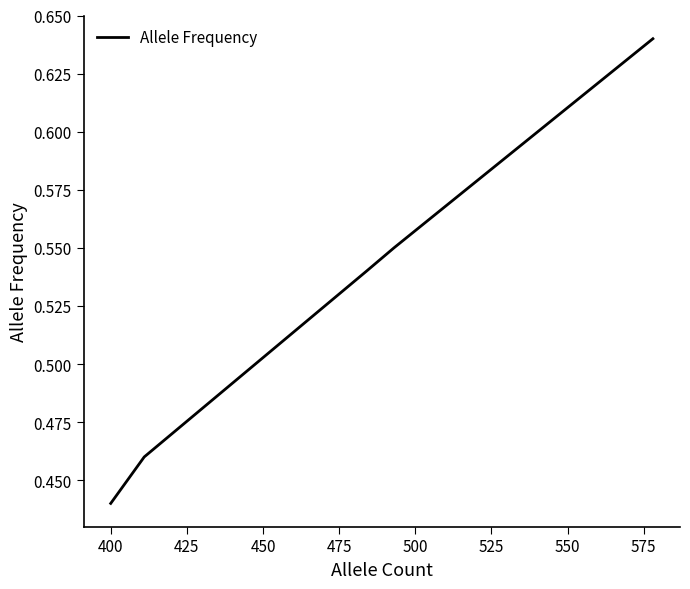

How many values are between 0 and 1?

5